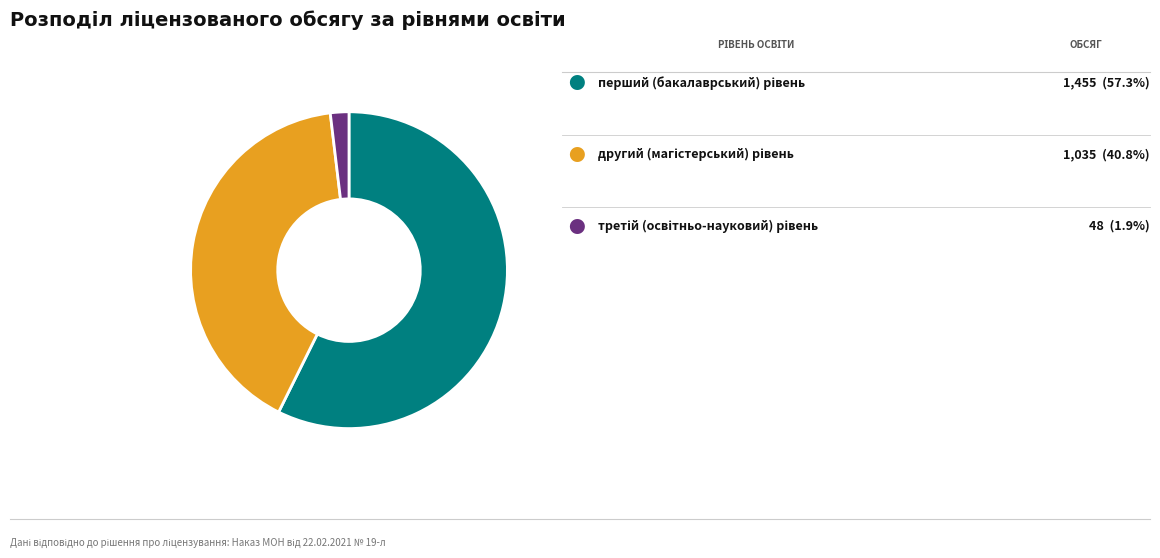

How many segments does this pie chart have?

3